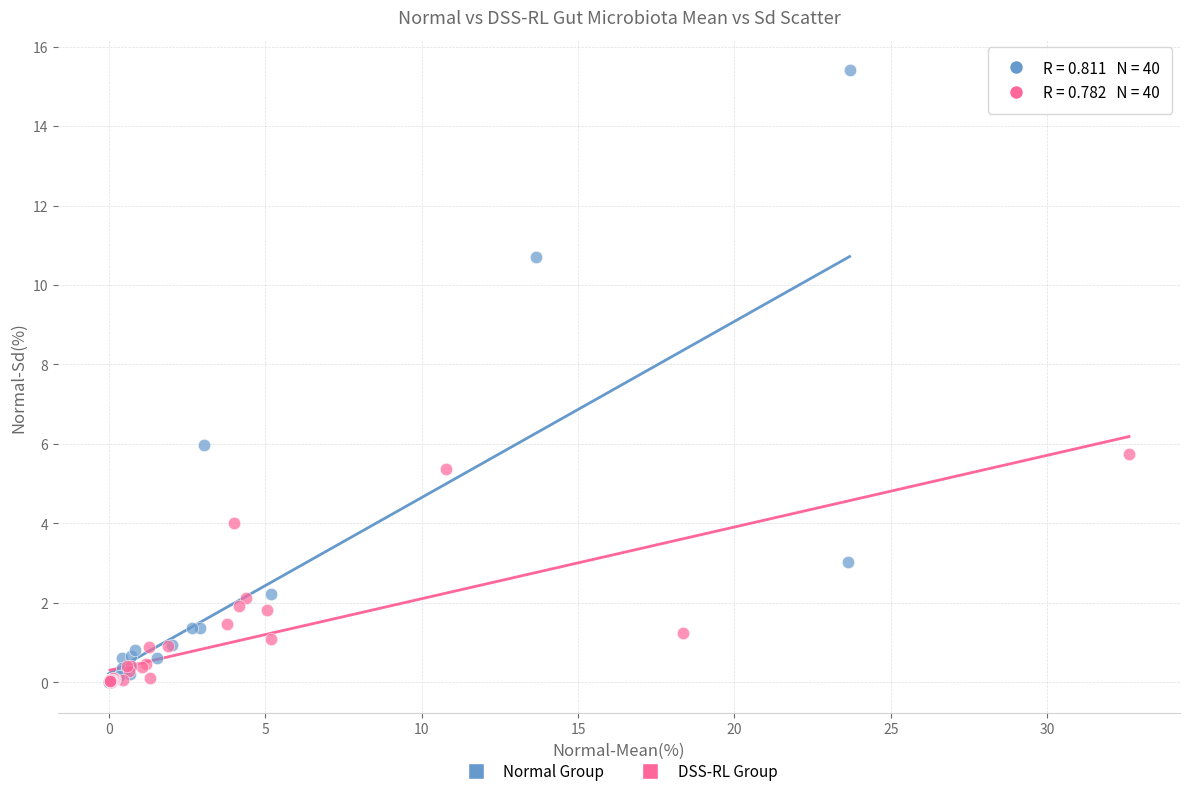

Which series reaches the maximum Y coordinate?

Normal Group